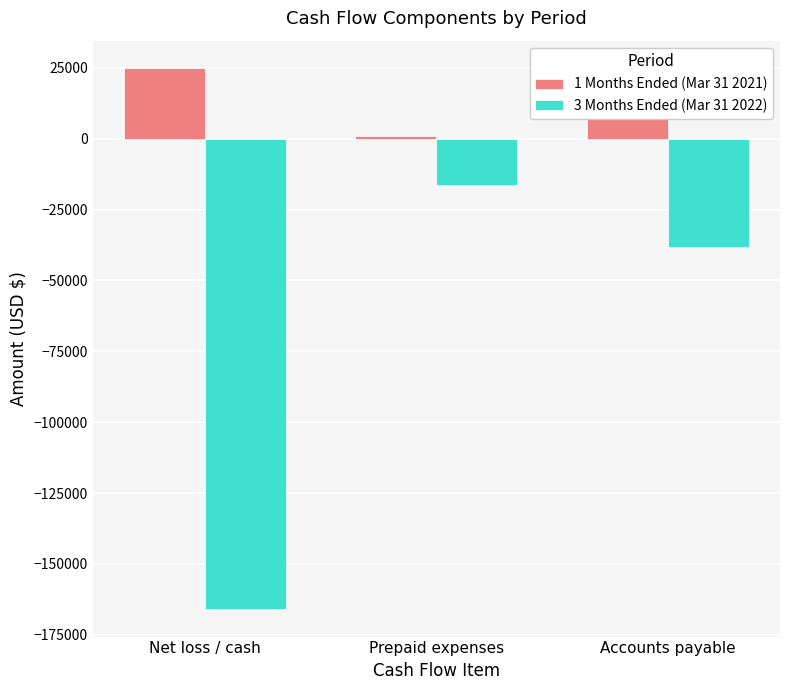

Where is 1 Months Ended (Mar 31 2021) nearest to the value 13000?

Net loss / cash